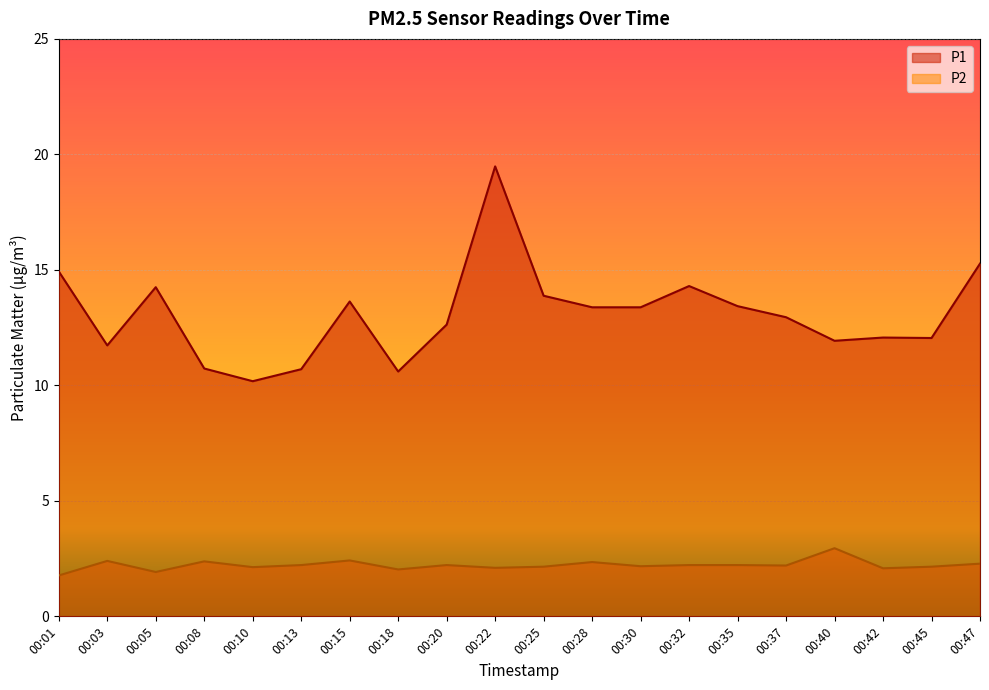

Which series changed the most between 00:32 and 00:42?

P1